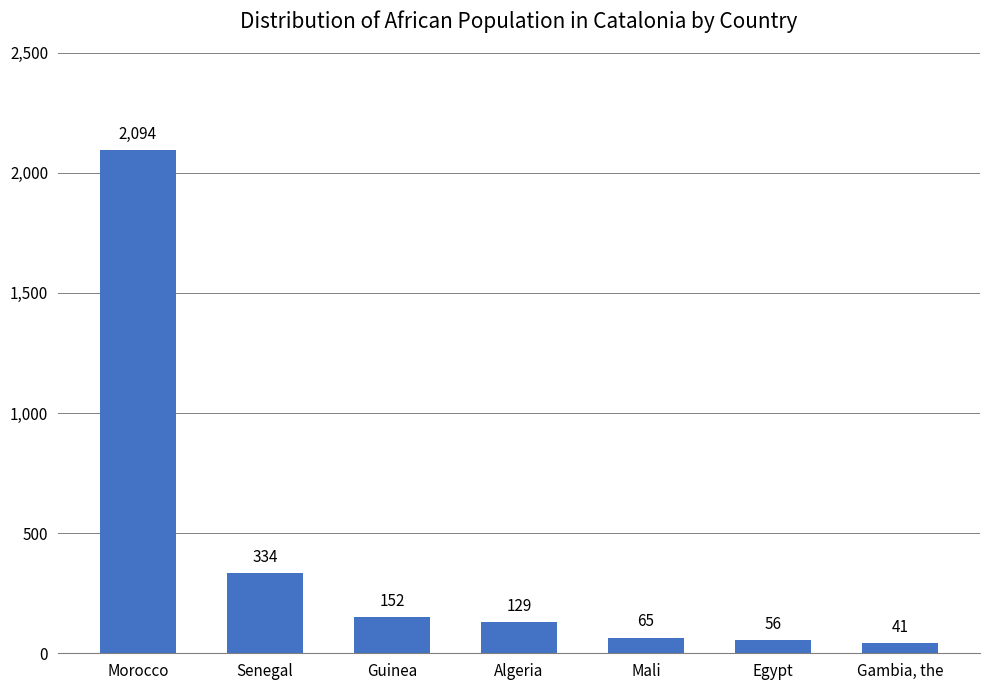

What position from the right is Guinea?

5